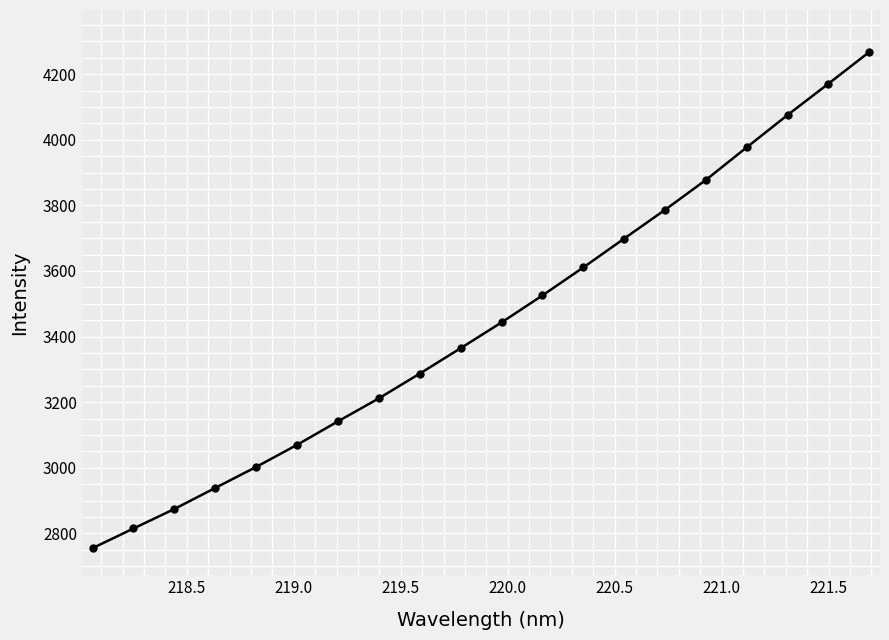

What is the smallest value displayed?

2755.0